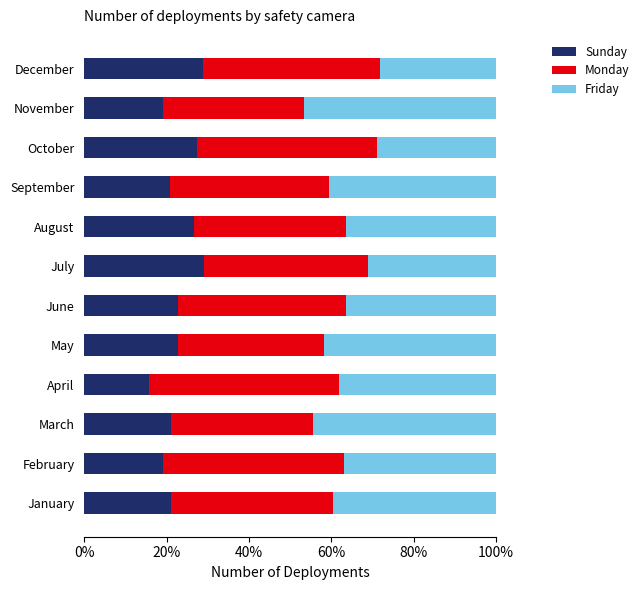

What is the total value across all series at October?

100.0